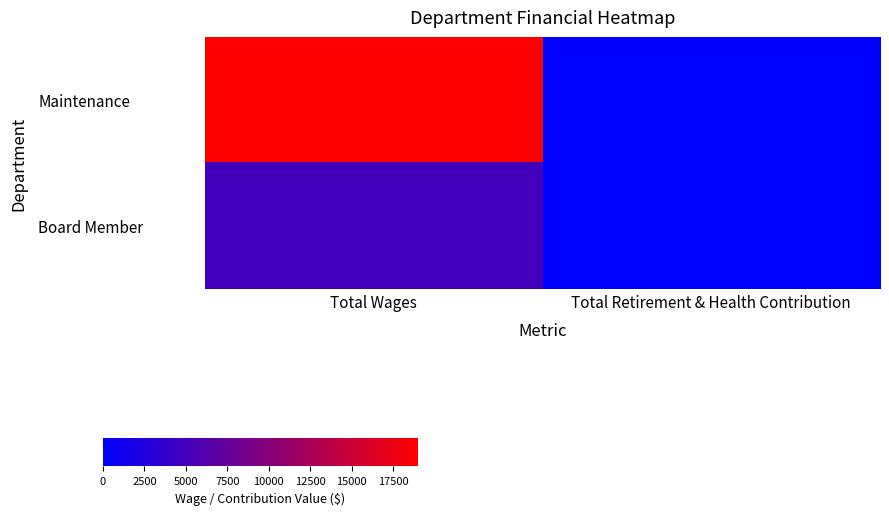

Which label corresponds to the largest value in the chart?

Total Wages